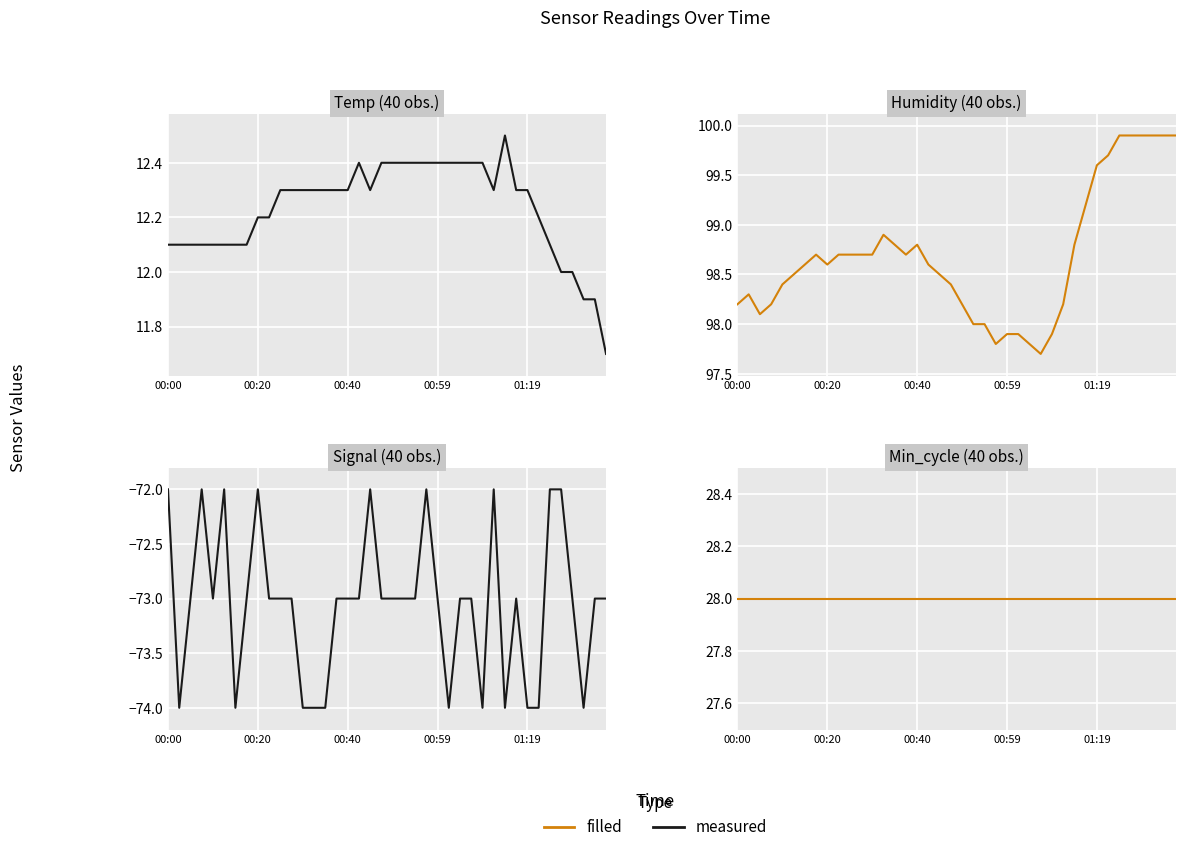

What is the label of the 11th point from the left?

10